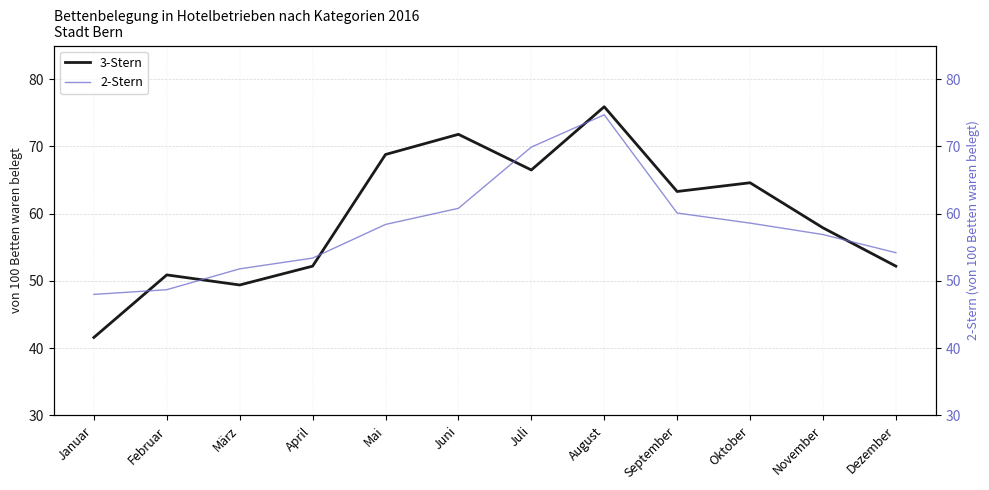

At how many categories does at least one series exceed 67?

4